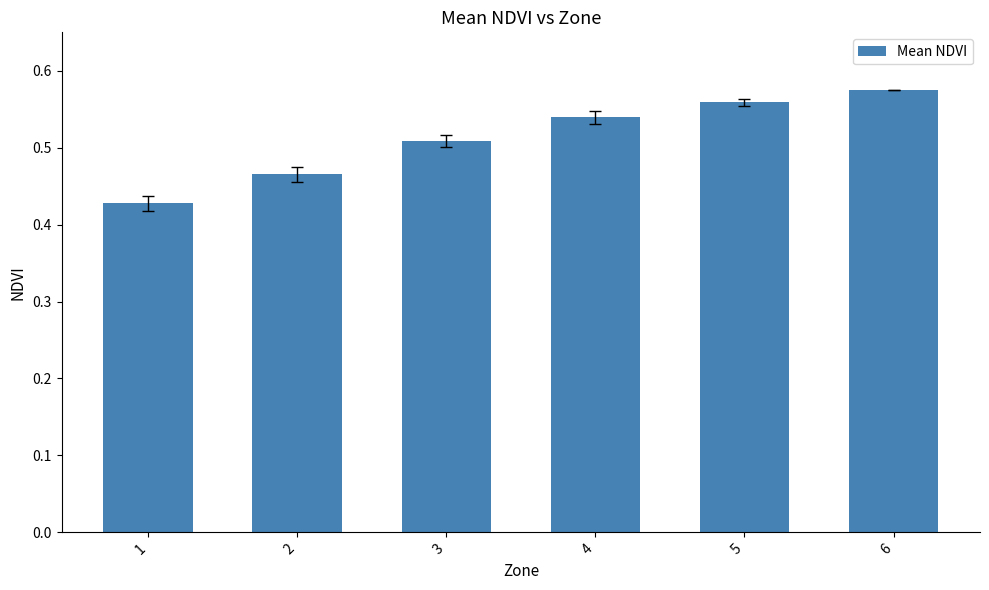

What is the difference between the values at 5 and 2?

0.1